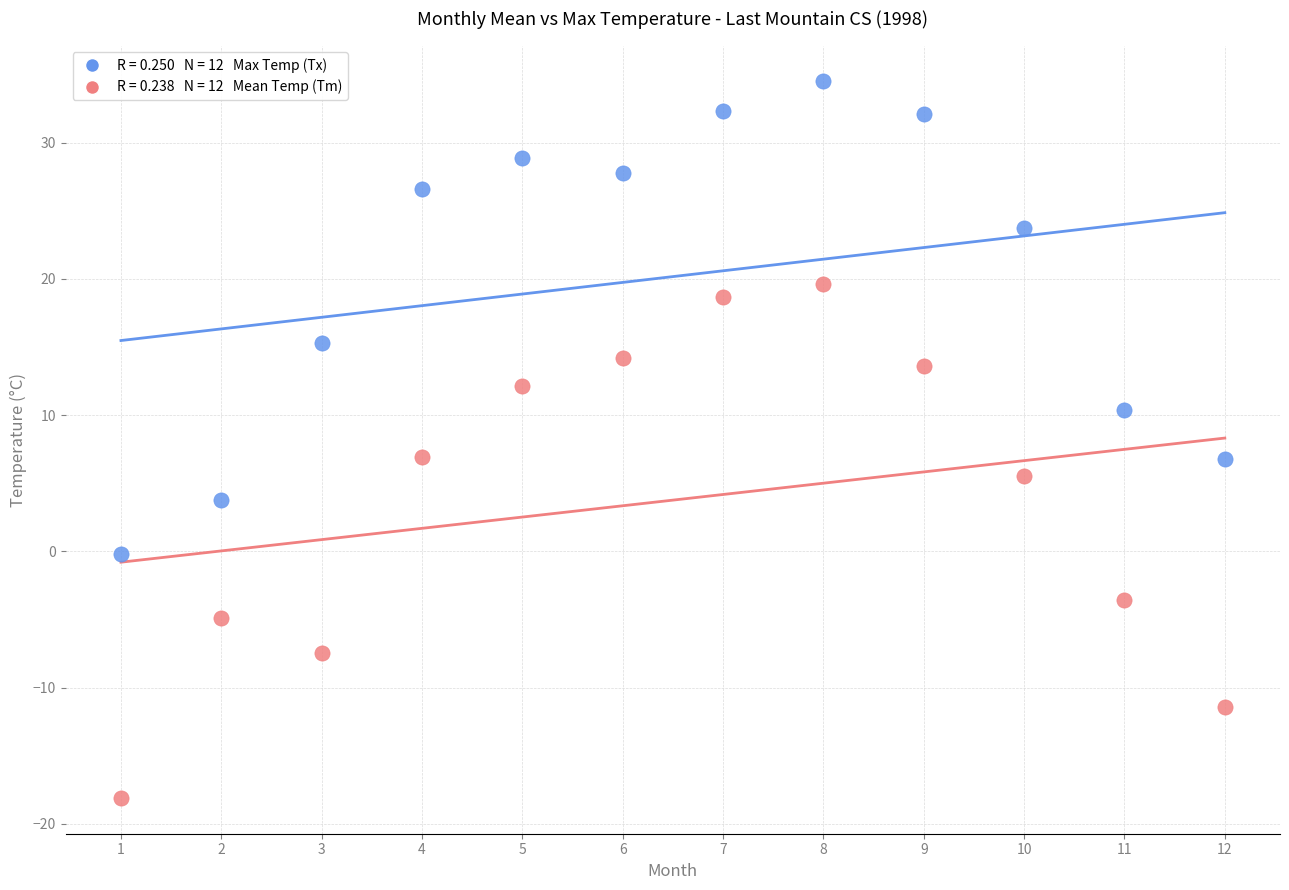

Across all data points, what is the range of X values (max minus min)?

11.0